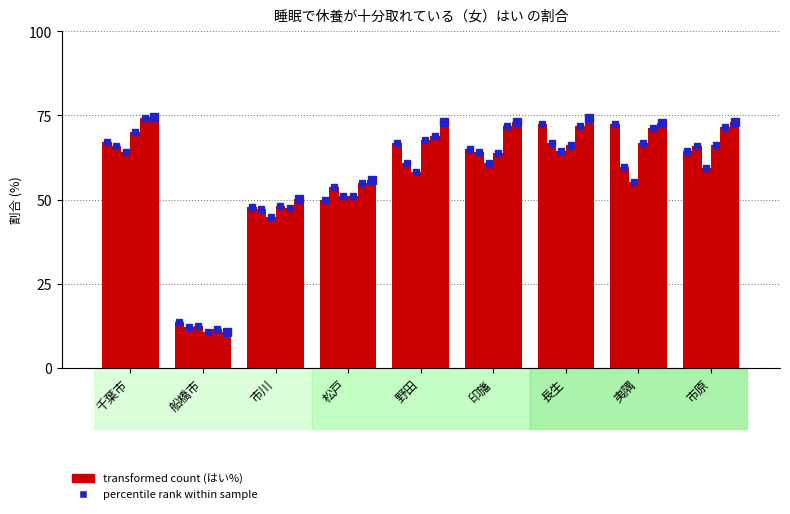

Count the number of categories in the chart.

9